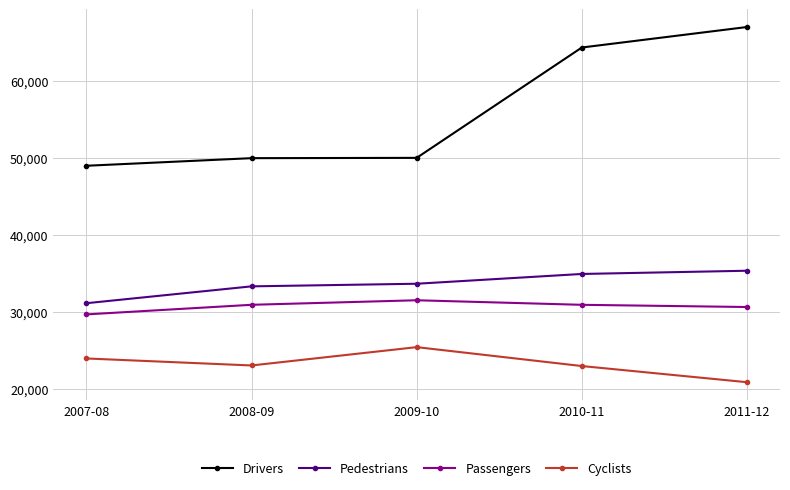

What is the difference between the maximum and minimum values in the Pedestrians series?

4225